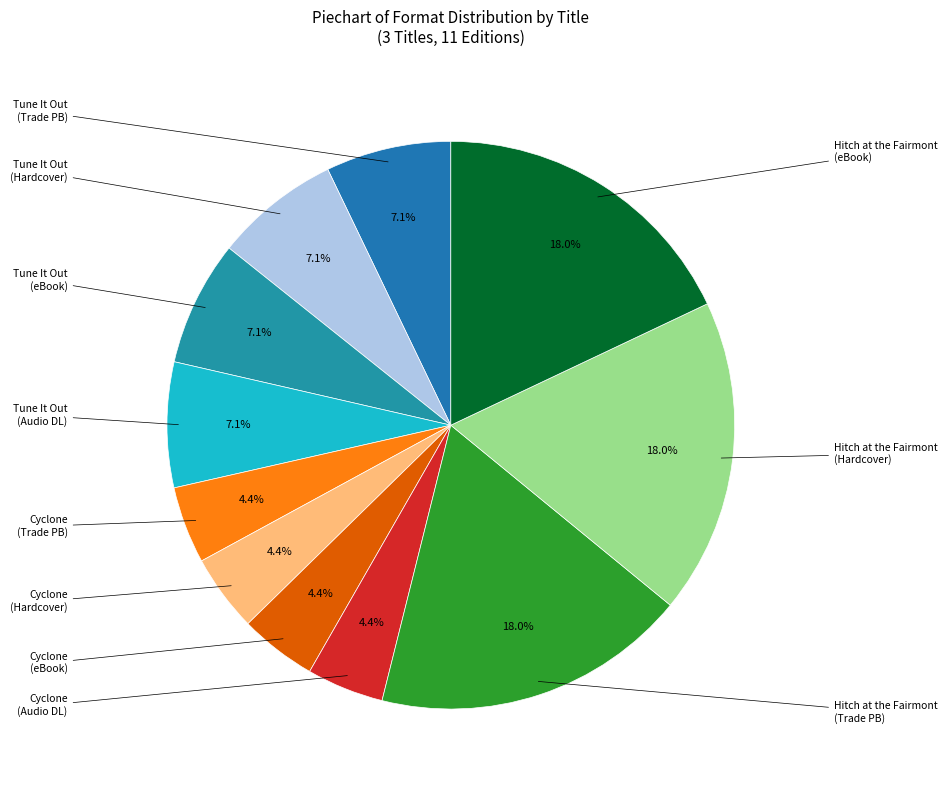

How many segments does this pie chart have?

11